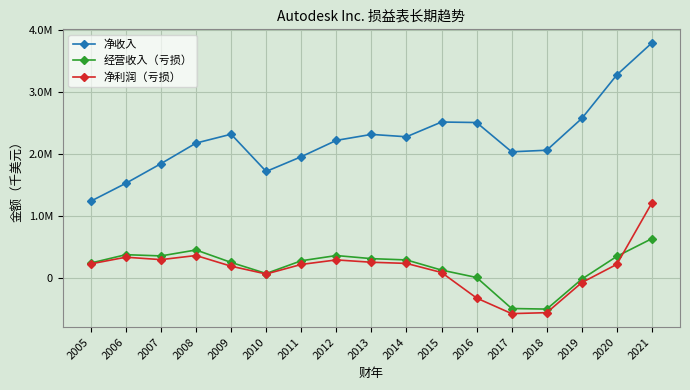

At 2009, list the series in order from smallest to largest.

净利润（亏损）, 经营收入（亏损）, 净收入